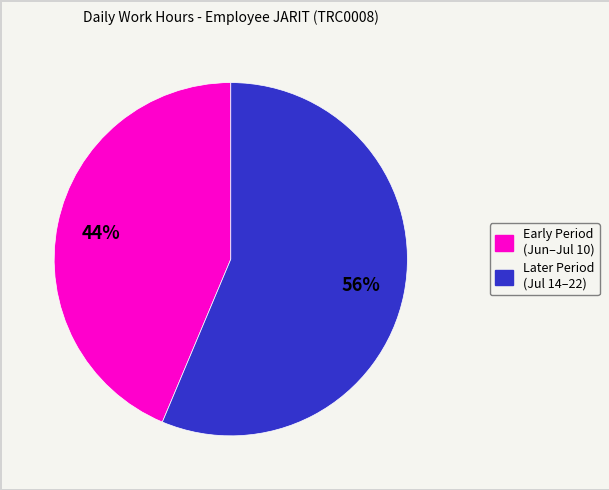

Is there any slice that represents more than half of the pie?

Yes